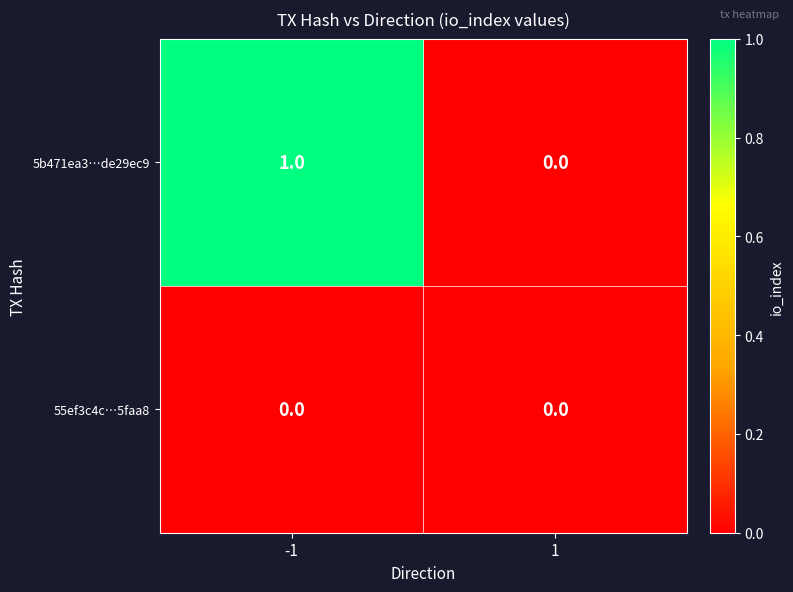

What is the difference between the highest and lowest values at -1?

1